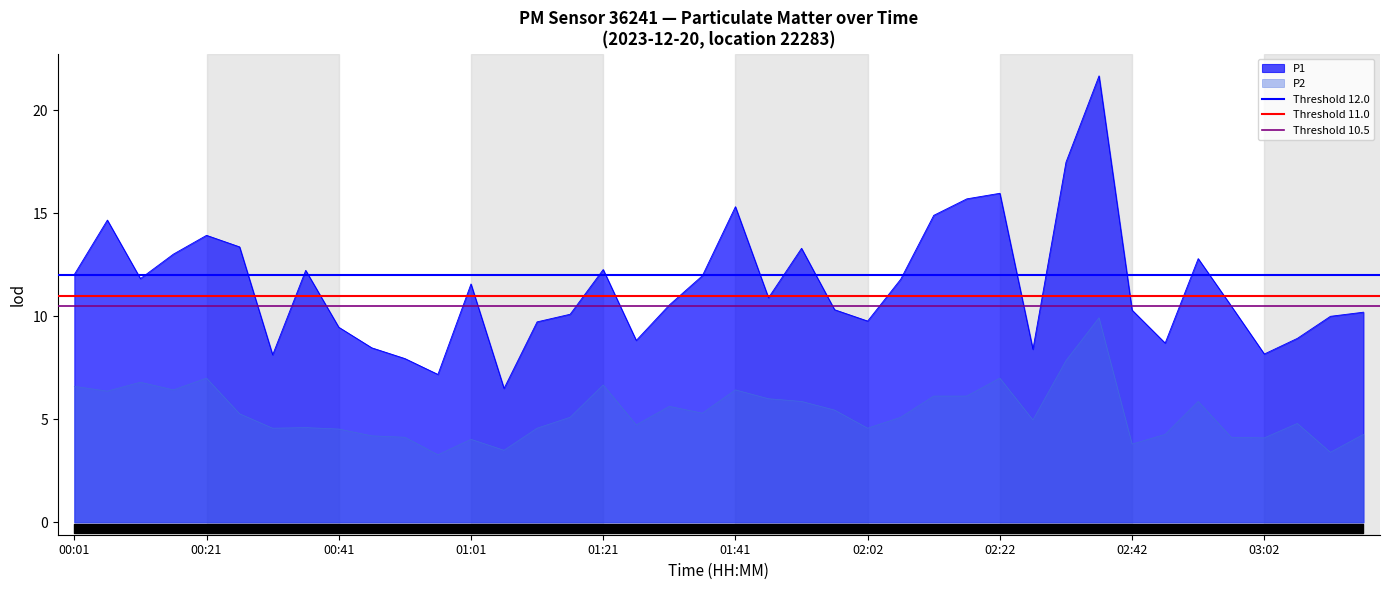

What is the sum of all Threshold 12.0 values?

24.0